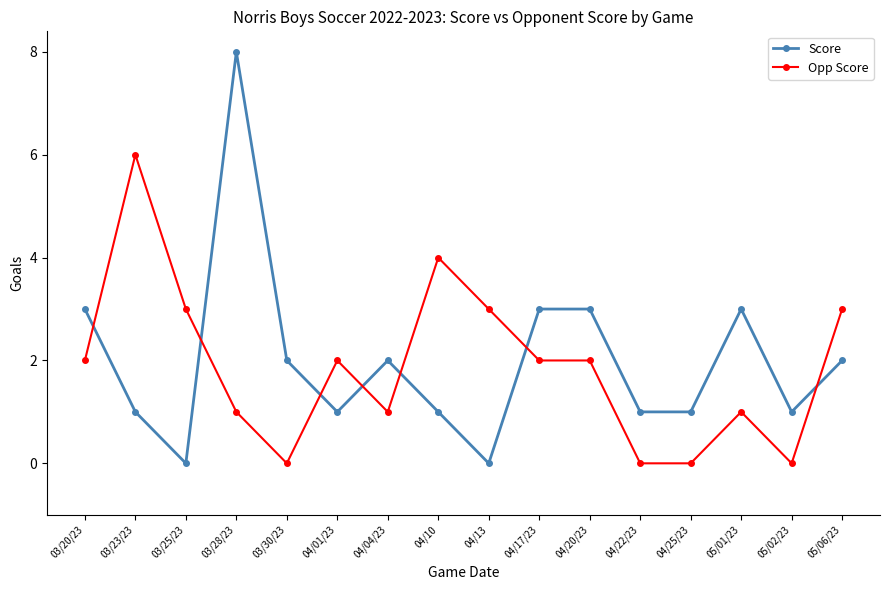

What is the difference between the highest and lowest values at 04/10?

3